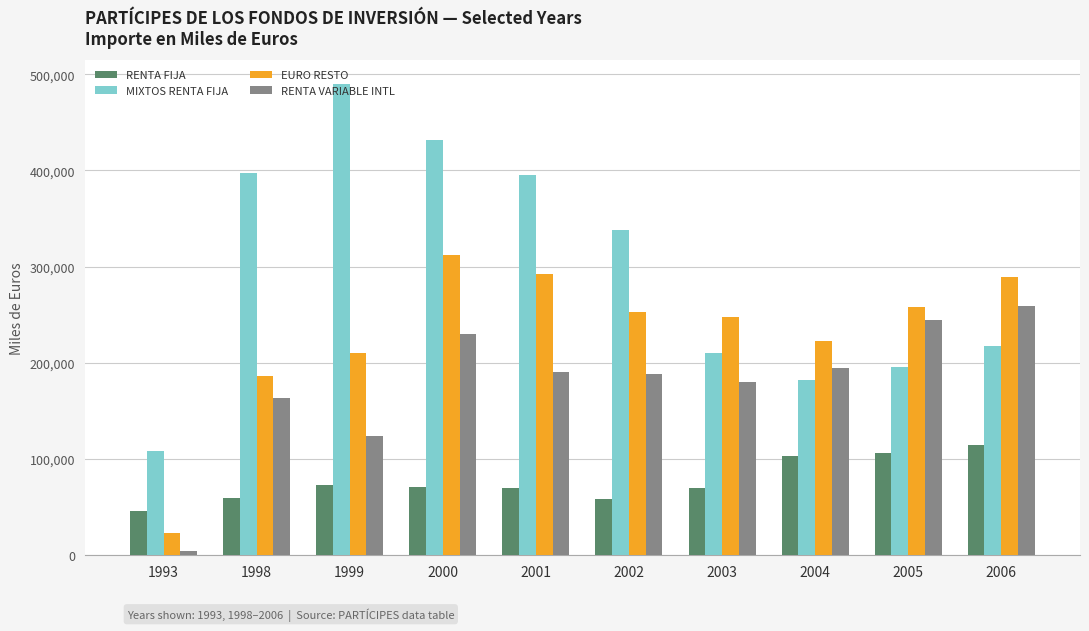

Rank the series at 2002 from lowest to highest value.

RENTA FIJA, RENTA VARIABLE INTL, EURO RESTO, MIXTOS RENTA FIJA